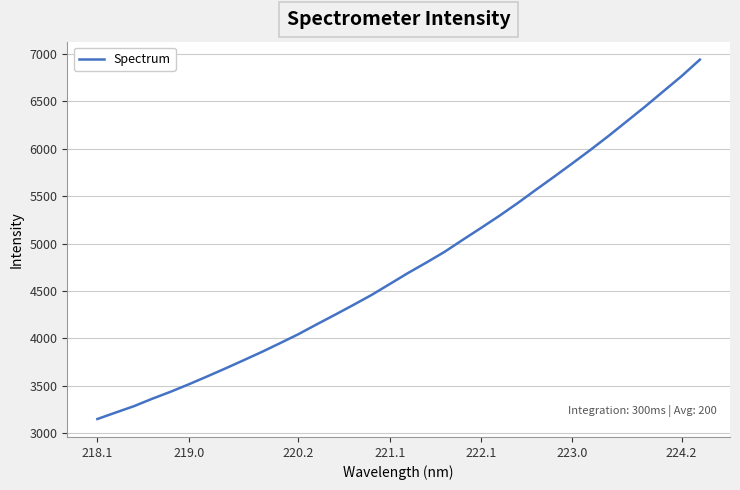

Count the number of categories in the chart.

34